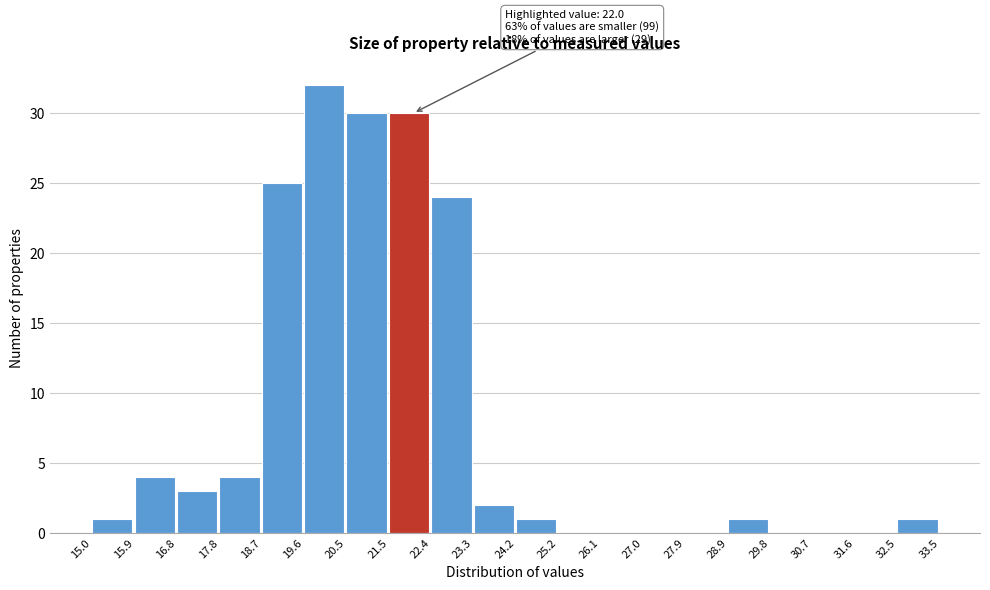

Over which range of the x-axis is the bar tallest?

19.6 to 20.5